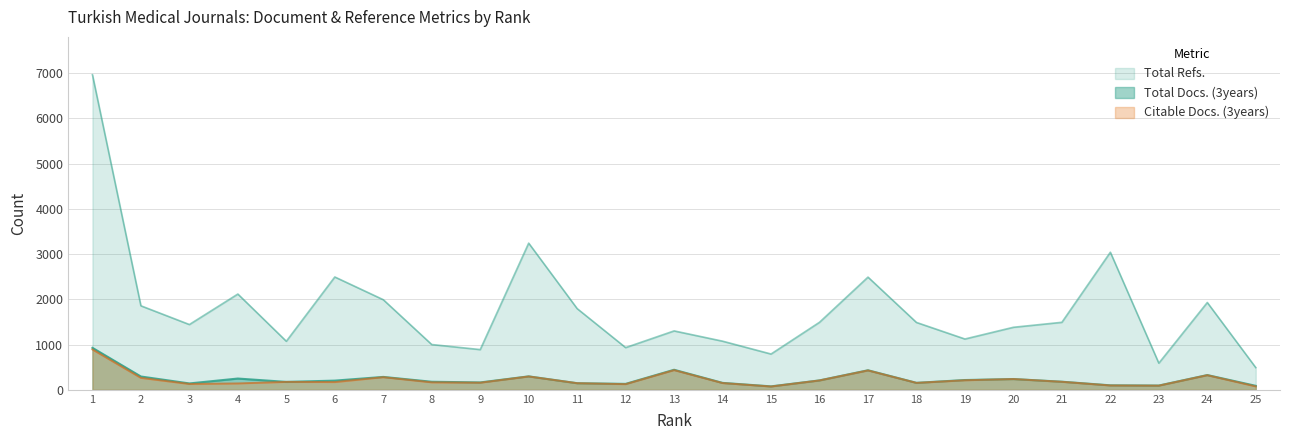

True or false: Total Docs. (3years) and Total Refs. intersect in this chart.

False